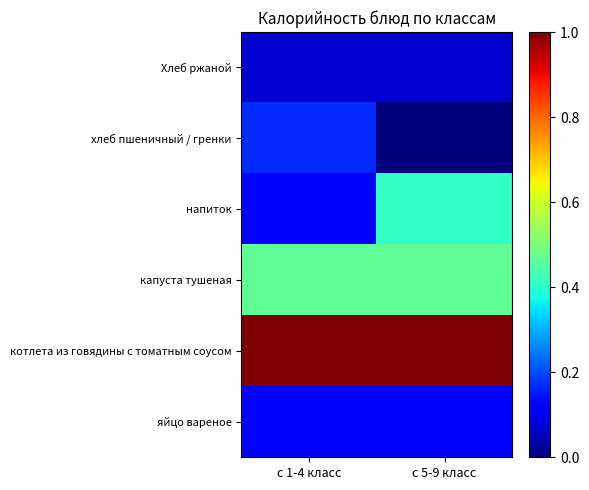

Reading left to right, transcribe all the data shown in this chart.

яйцо вареное: с 1-4 класс=0.1	с 5-9 класс=0.1
котлета из говядины с томатным соусом: с 1-4 класс=1.0	с 5-9 класс=1.0
капуста тушеная: с 1-4 класс=0.5	с 5-9 класс=0.5
напиток: с 1-4 класс=0.1	с 5-9 класс=0.4
хлеб пшеничный / гренки: с 1-4 класс=0.2	с 5-9 класс=0.0
Хлеб ржаной: с 1-4 класс=0.1	с 5-9 класс=0.1